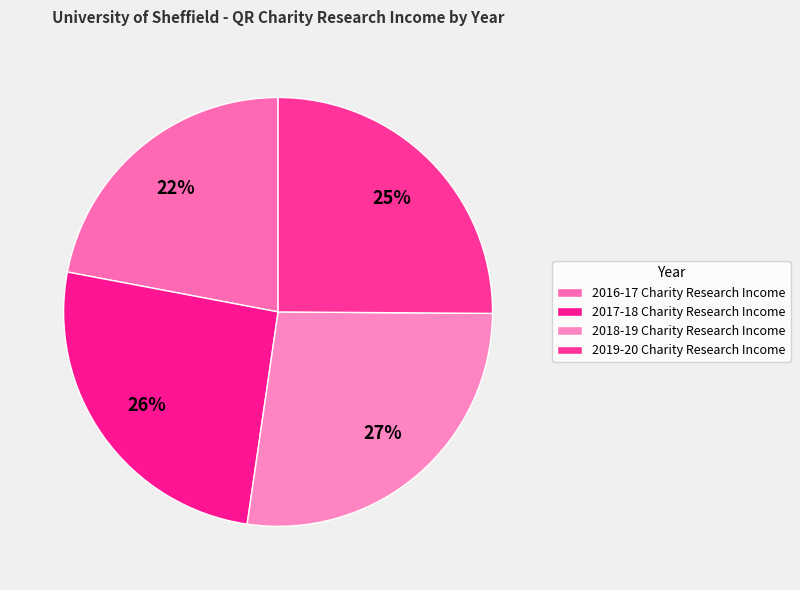

Is 2016-17 Charity Research Income the majority of the pie?

No